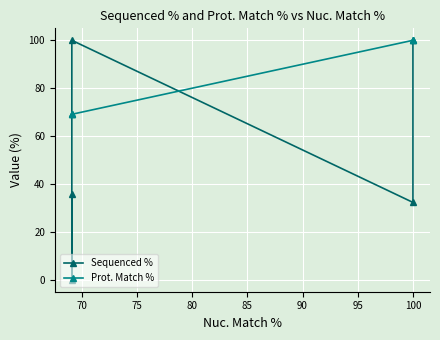

Which series ends up on top after the final intersection of Prot. Match % and Sequenced %?

Prot. Match %